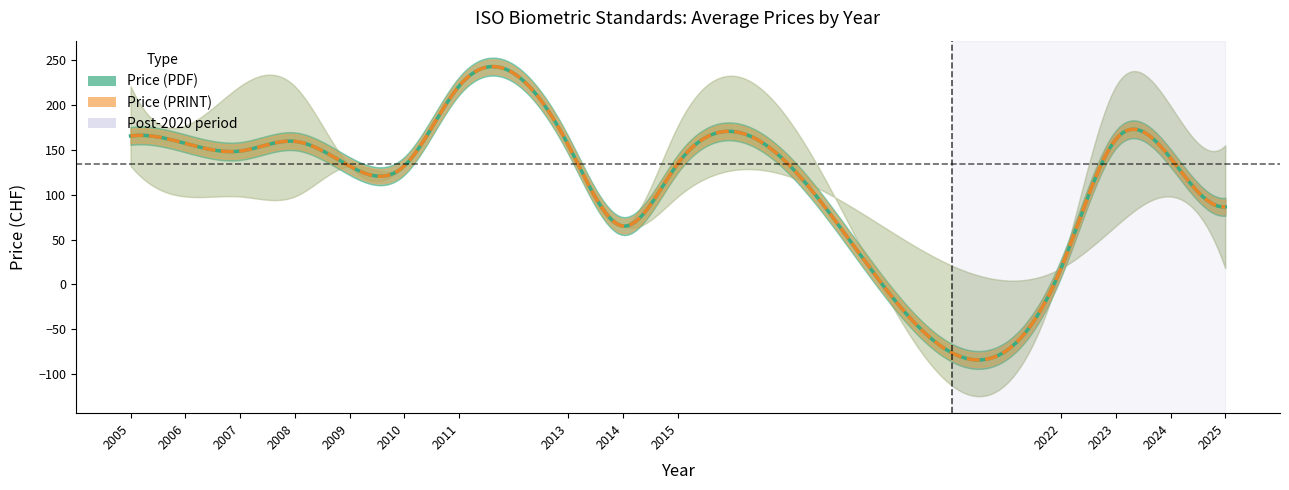

True or false: PDF_lower and PRINT_upper intersect in this chart.

False